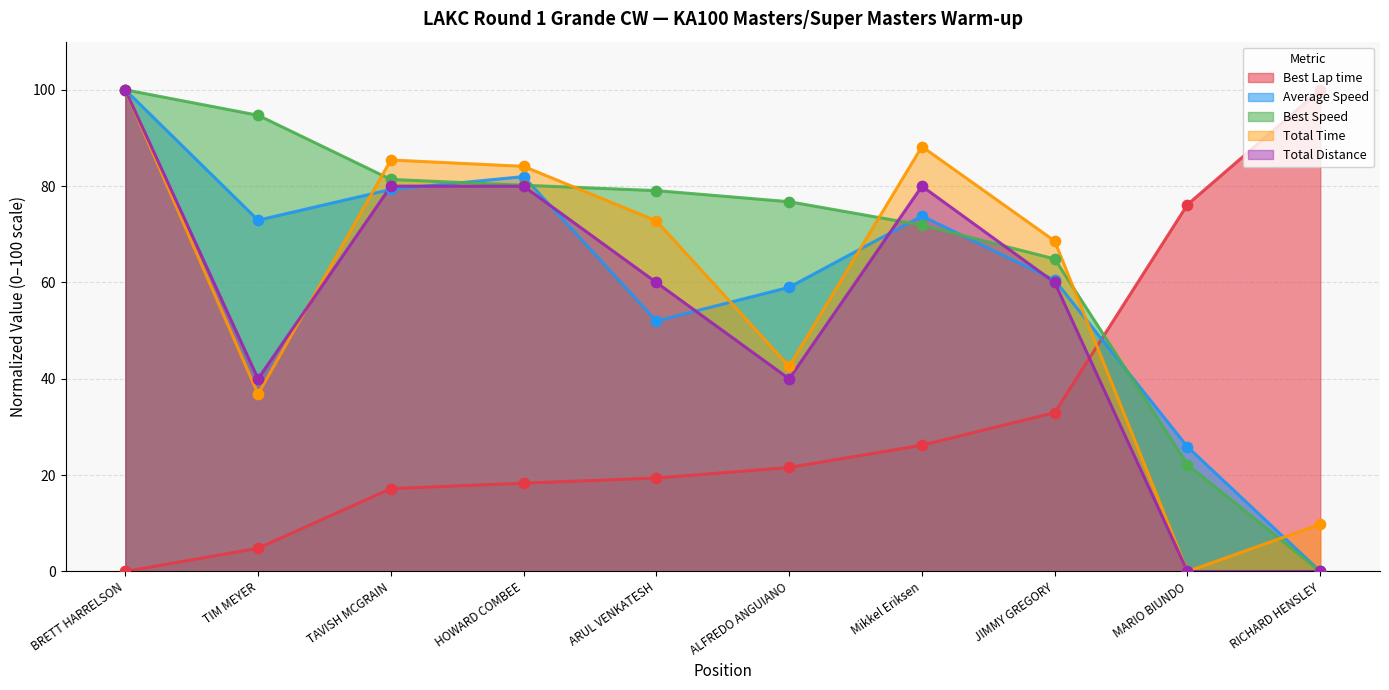

Which series has the largest total across all categories?

Best Speed